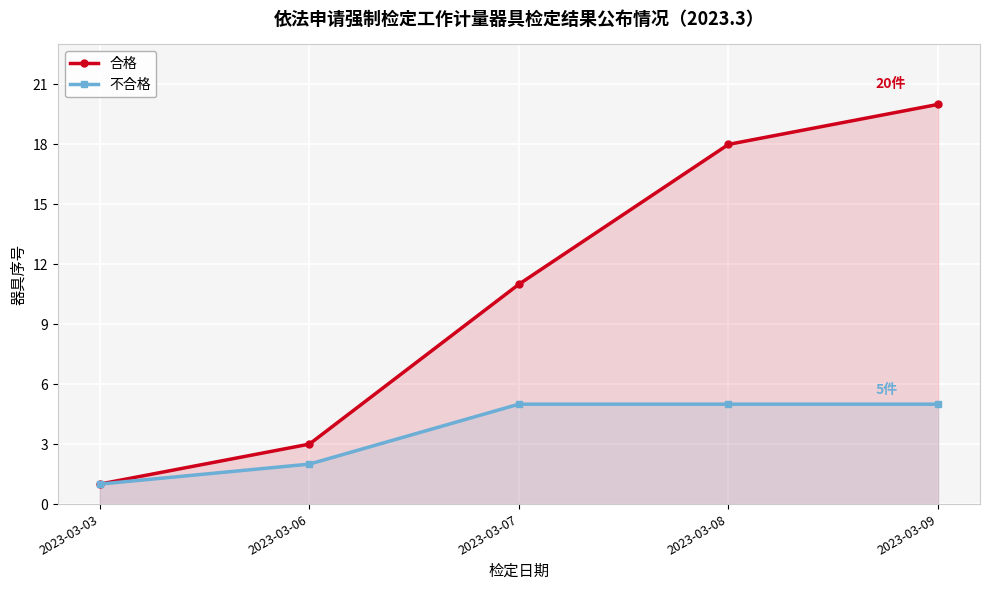

At which label does 合格 first exceed 11?

2023-03-08